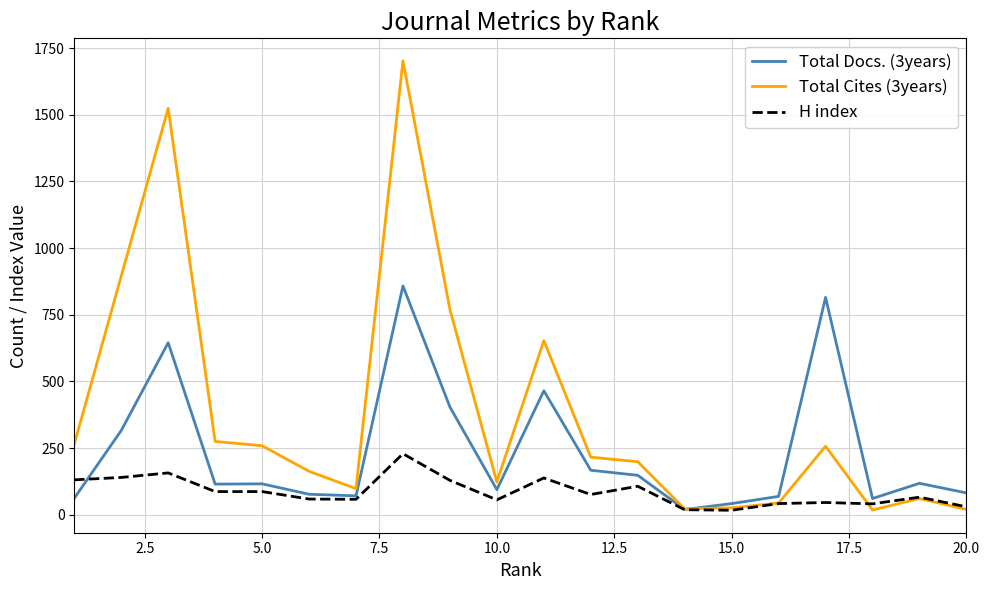

Which series has the largest total across all categories?

Total Cites (3years)